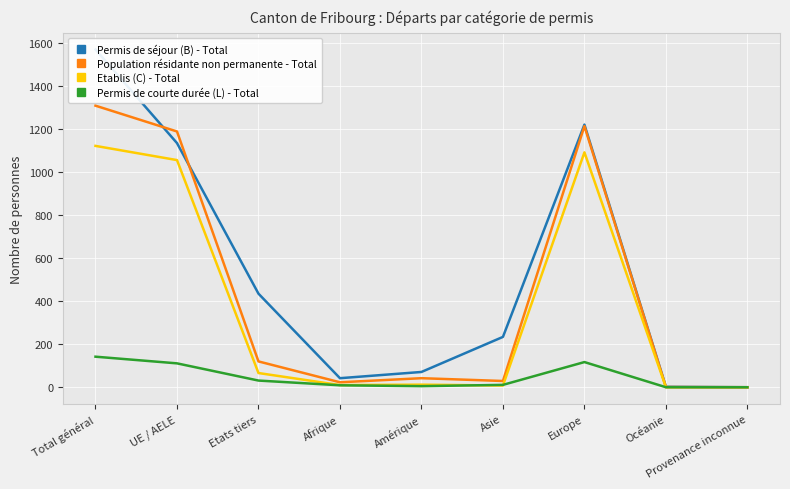

Between UE / AELE and Afrique, which series saw the biggest shift?

Population résidante non permanente - Total